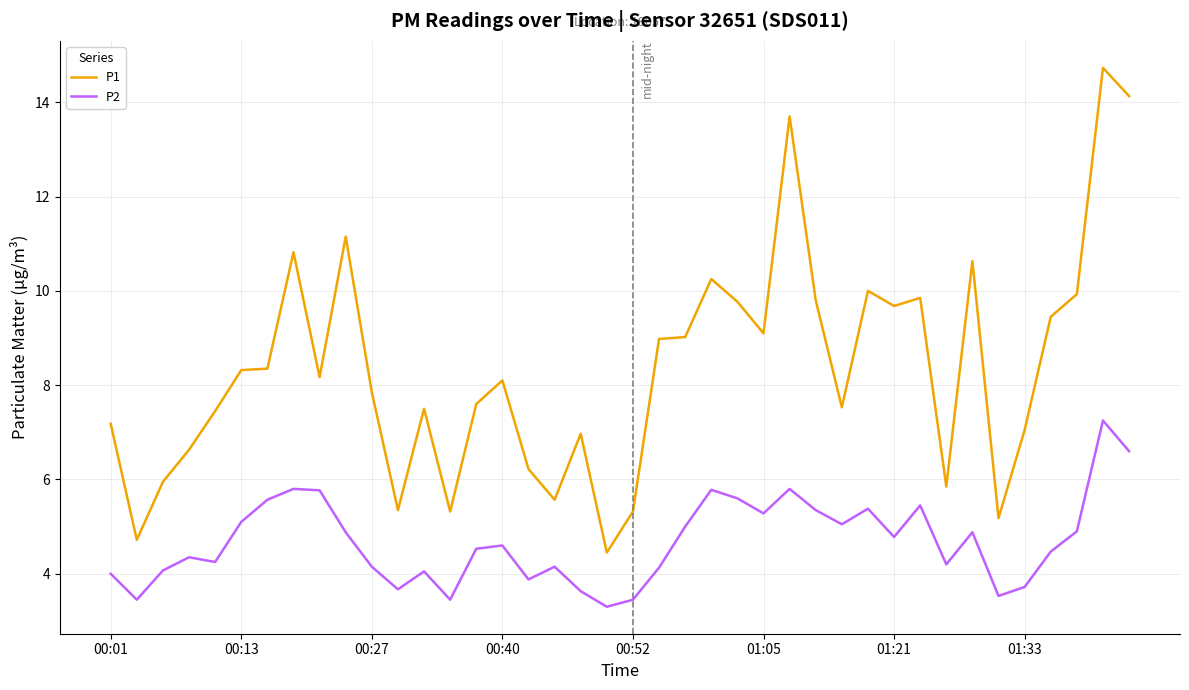

Rank the series by their average value, from highest to lowest.

P1, P2